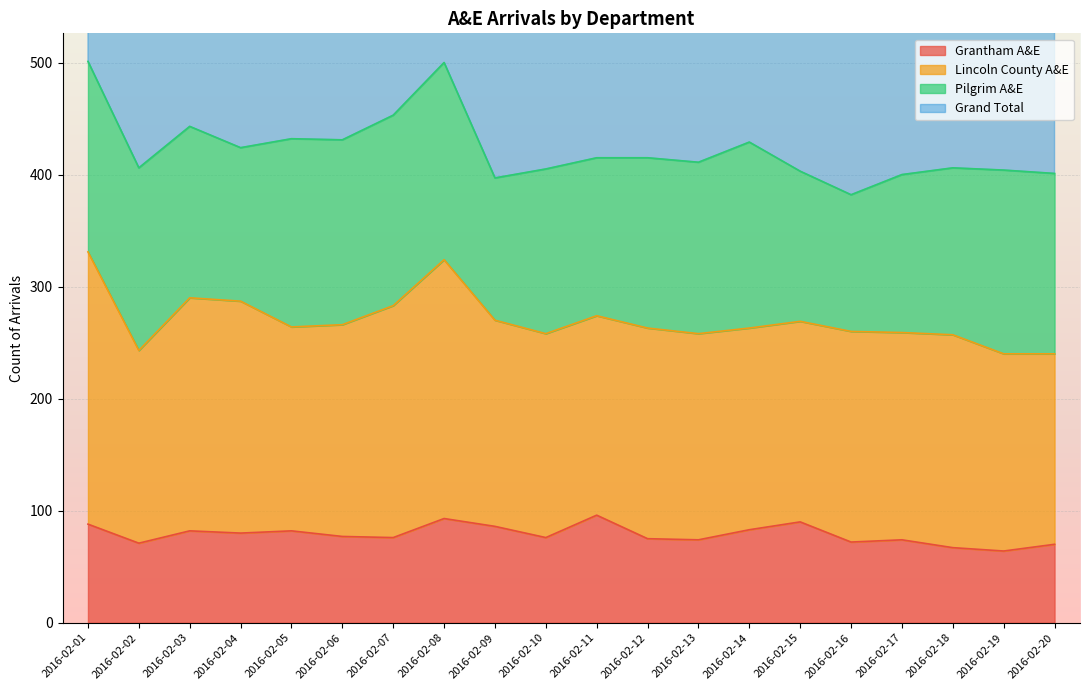

What is the minimum value for Grantham A&E?

64